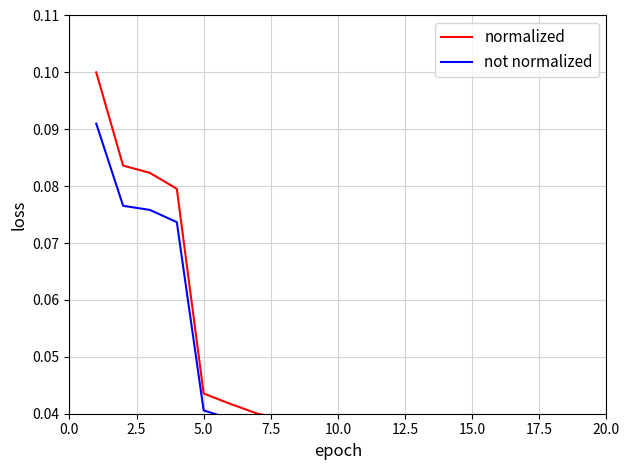

What is the label of the 12th point from the right?

20.0